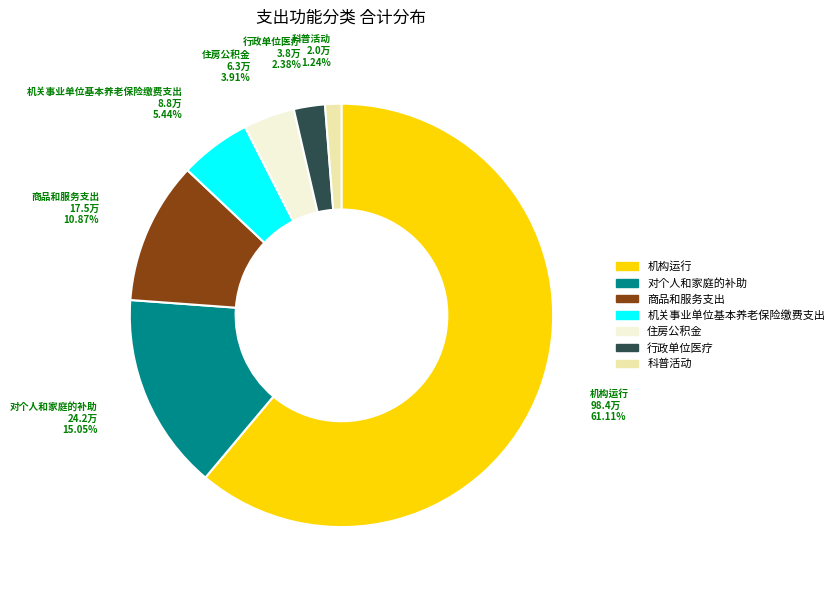

What is the largest slice in the pie chart?

机构运行